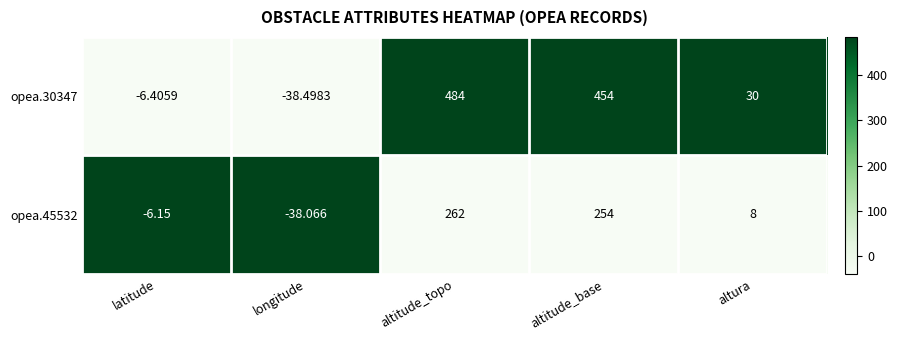

Which series has the largest total across all categories?

opea.30347